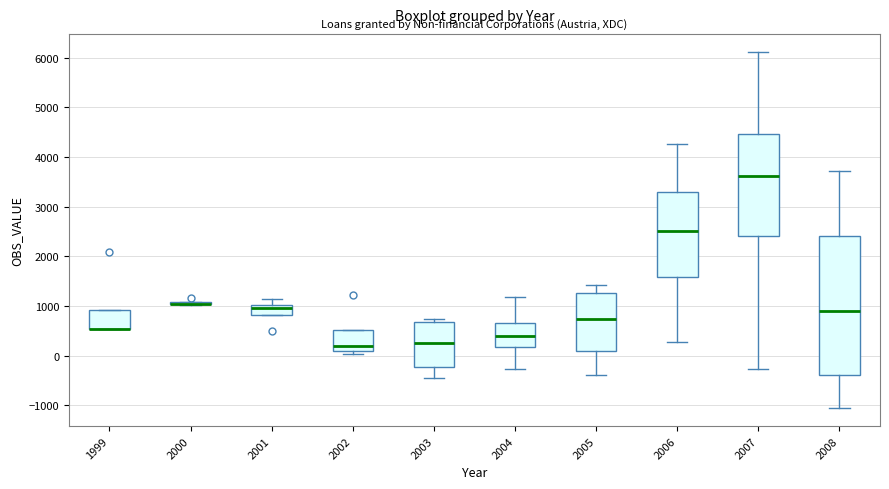

Reading left to right, transcribe this box plot: for each box, give where its median line is, the range the box spans, and where its two whiskers end, as read against the y-axis. The values are not printed on the chart, so give them approximately, as read against the axis.

1999: median 500 (drawn on the box's lower edge), box 500 to 900, whiskers 500 to 900
2000: box collapsed to a line at 1000, whiskers 1000 to 1100
2001: median 1000 (just below the box's upper edge), box 800 to 1000, whiskers 800 to 1200
2002: median 200, box 100 to 500, whiskers 0 to 500
2003: median 300, box -200 to 700, whiskers -400 to 700 (just above the box's upper edge)
2004: median 400, box 200 to 700, whiskers -300 to 1200
2005: median 700, box 100 to 1300, whiskers -400 to 1400
2006: median 2500, box 1600 to 3300, whiskers 300 to 4300
2007: median 3600, box 2400 to 4500, whiskers -300 to 6100
2008: median 900, box -400 to 2400, whiskers -1100 to 3700